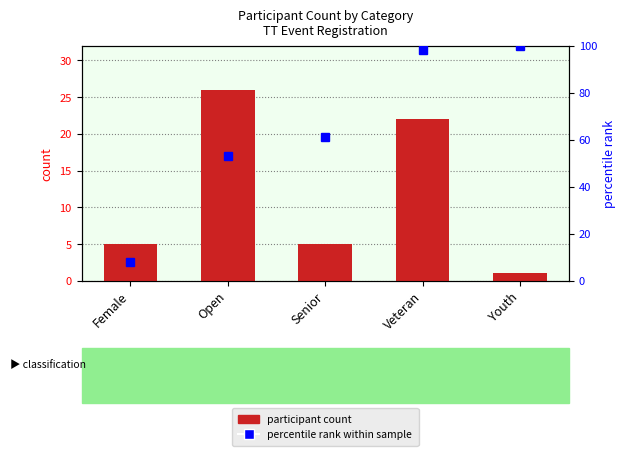

The percentile rank within sample series shows 32 at Open. True or false?

False